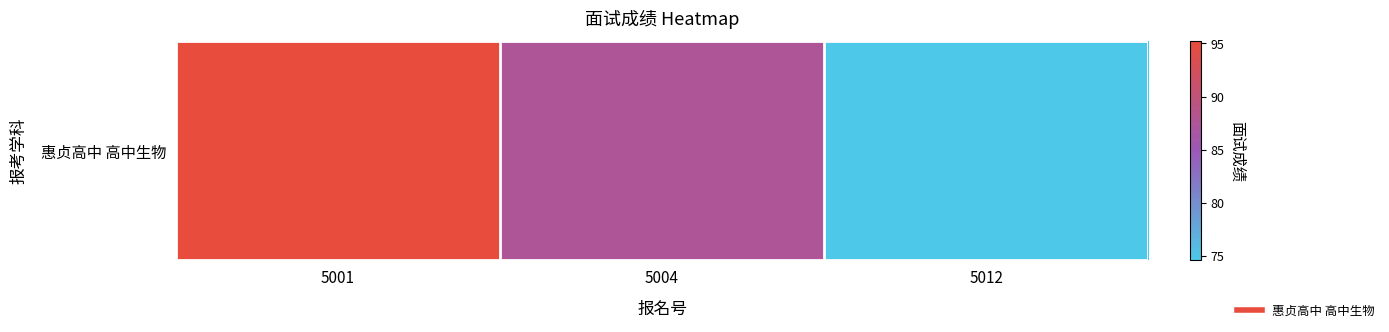

Reading left to right, list all the values displayed in this chart.

5001=95.2	5004=87.4	5012=74.6